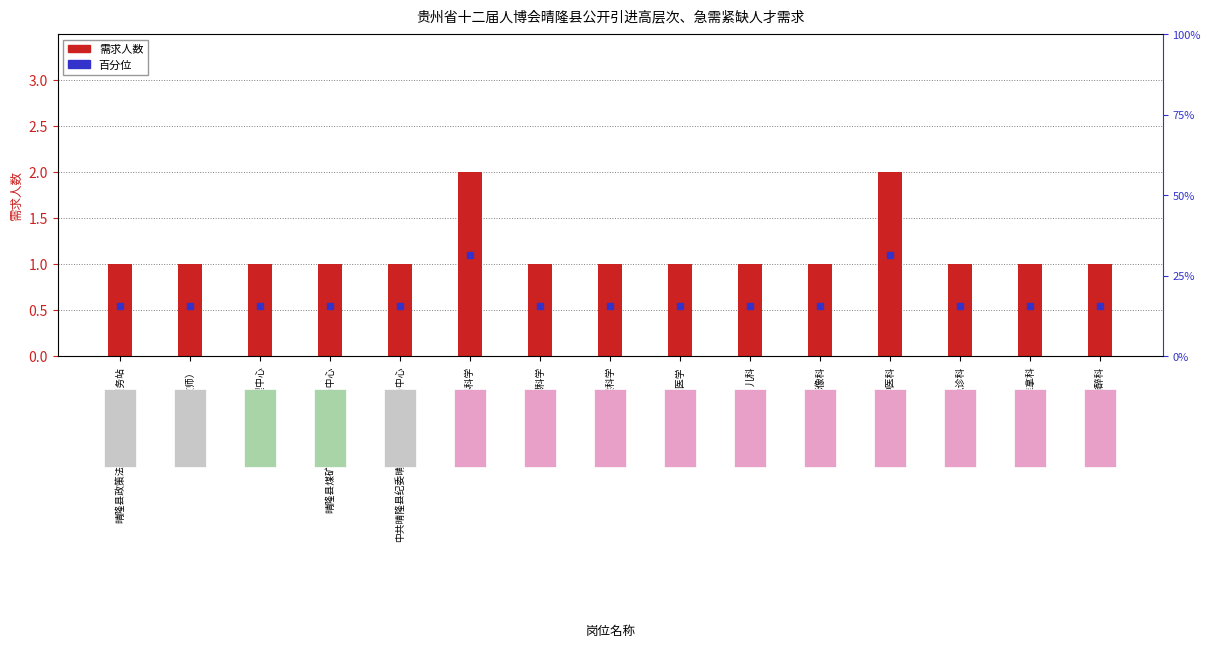

Which series contains the lowest Y value?

百分位